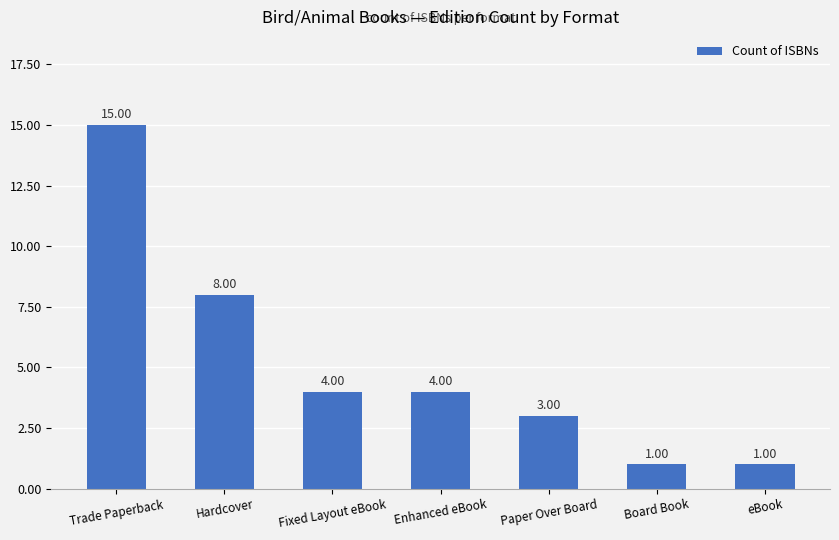

What is the label of the 3rd bar from the right?

Paper Over Board